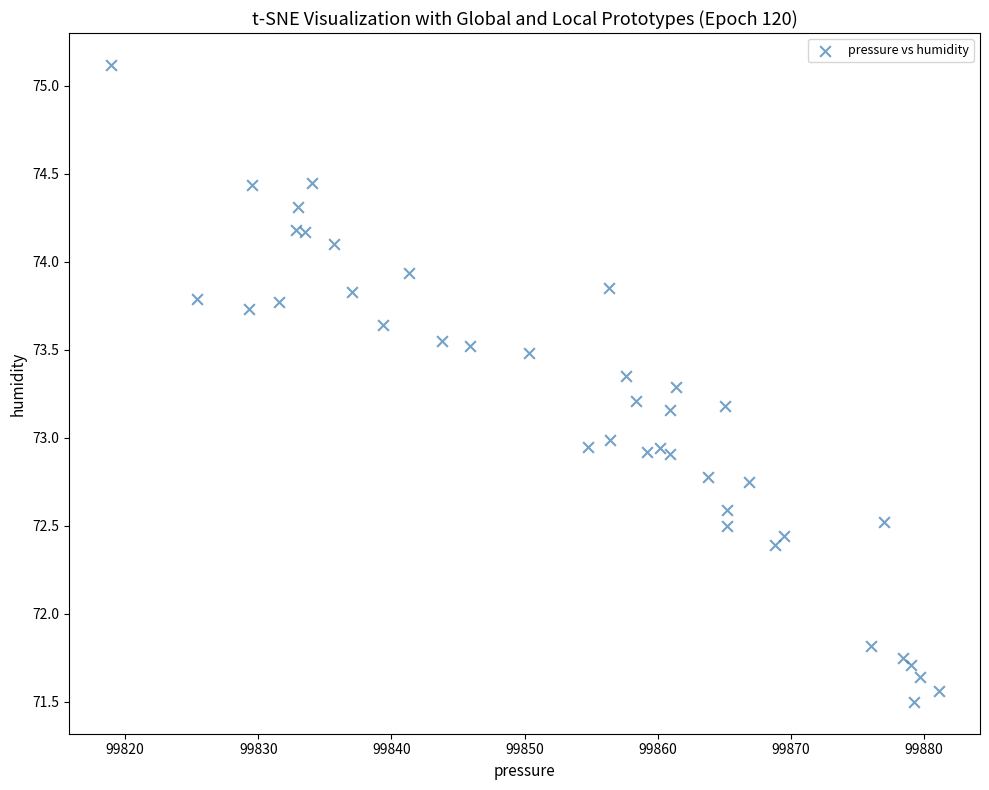

What is the range of X values (max minus min)?

62.2